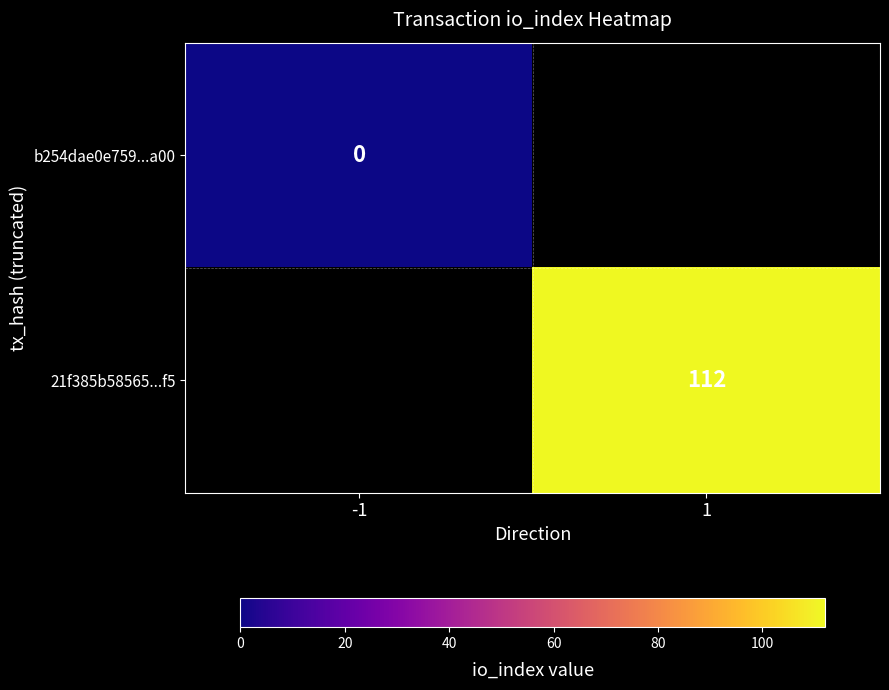

Is the value of b254dae0e759...a00 at -1 greater than the value of 21f385b58565...f5 at 1?

No